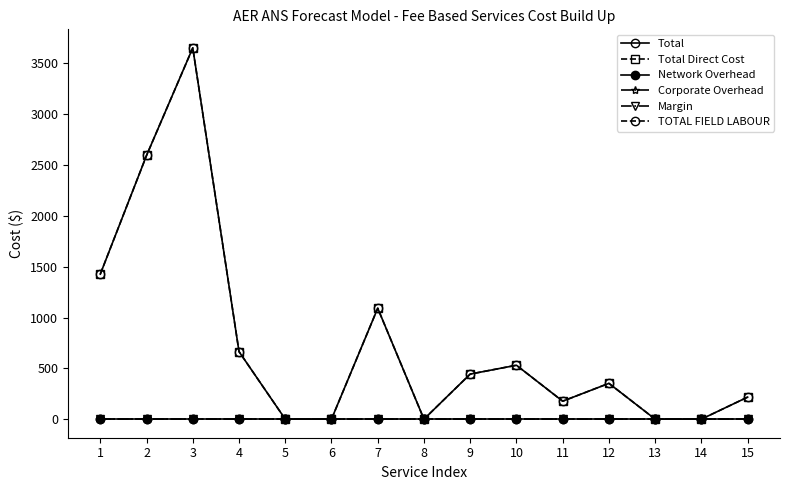

Is this an area chart (filled region under the line)?

No